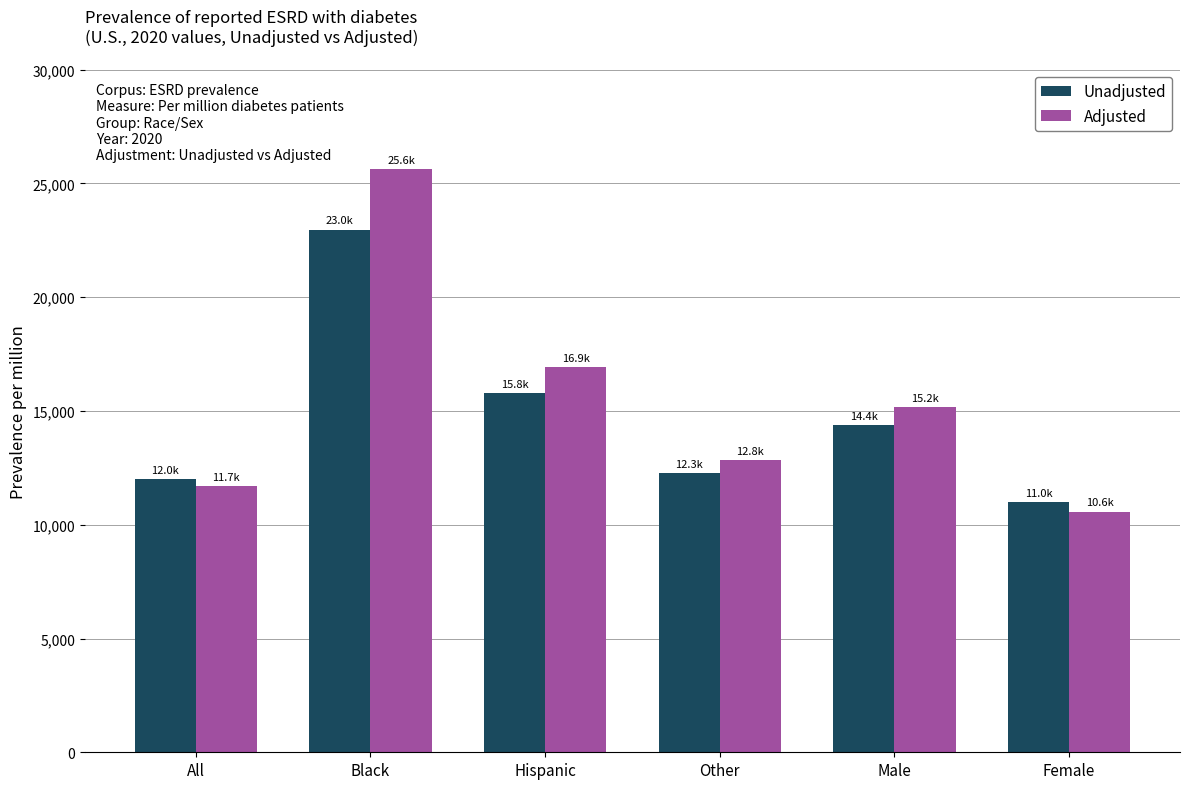

What is the sum of the Unadjusted values at Female and Hispanic?

26772.2